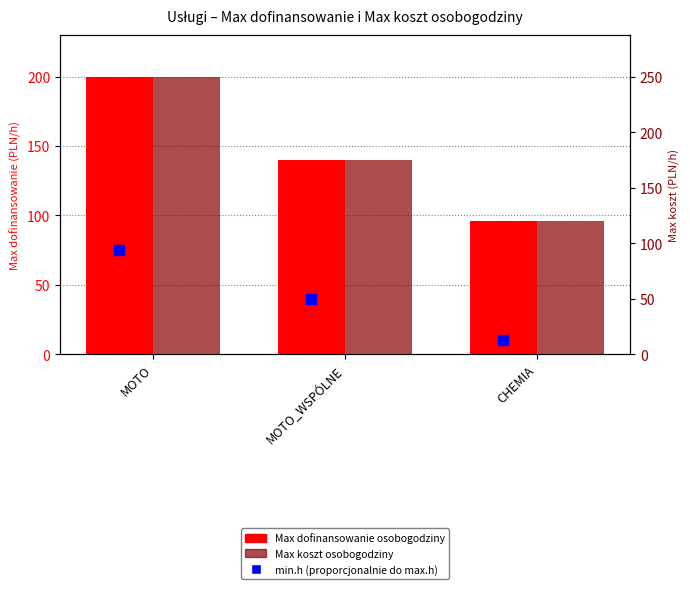

What is the total value across all series at CHEMIA?

226.2